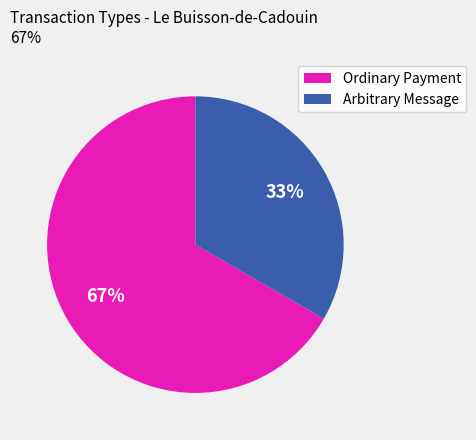

Does any single category account for the majority?

Yes